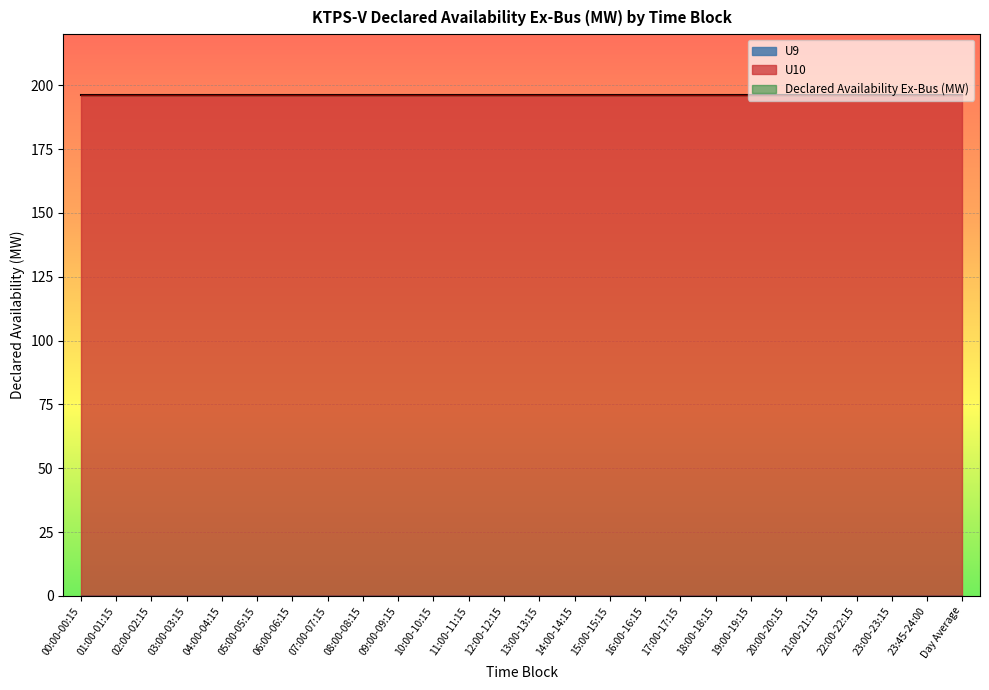

Read the Declared Availability Ex-Bus (MW) value at 10:00-10:15.

196